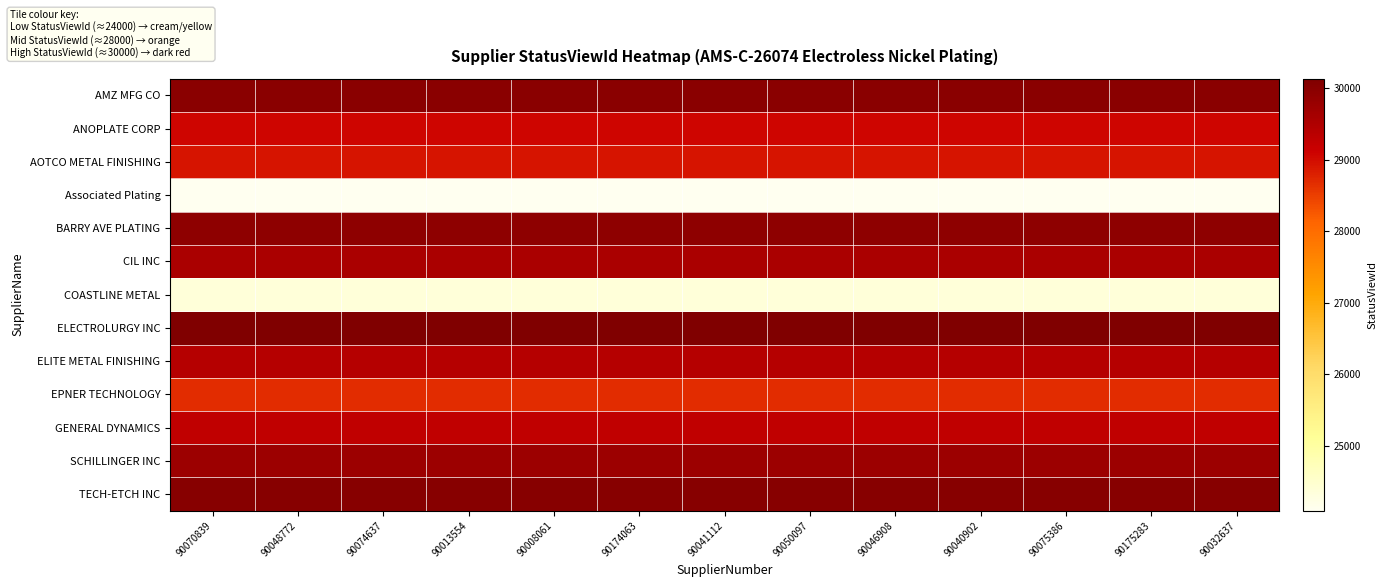

How many categories are shown in the chart?

13